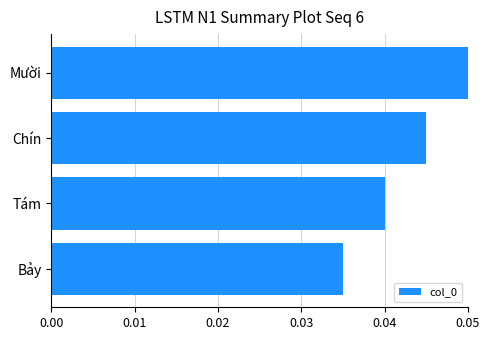

How many data points does each series have?

4